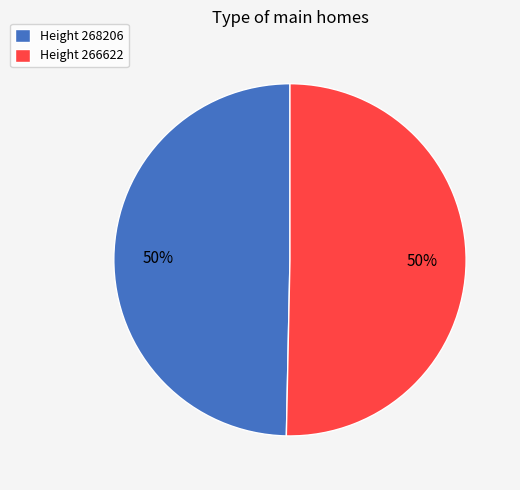

To the nearest percent, what is the combined percentage of Height 266622 and Height 268206?

100%